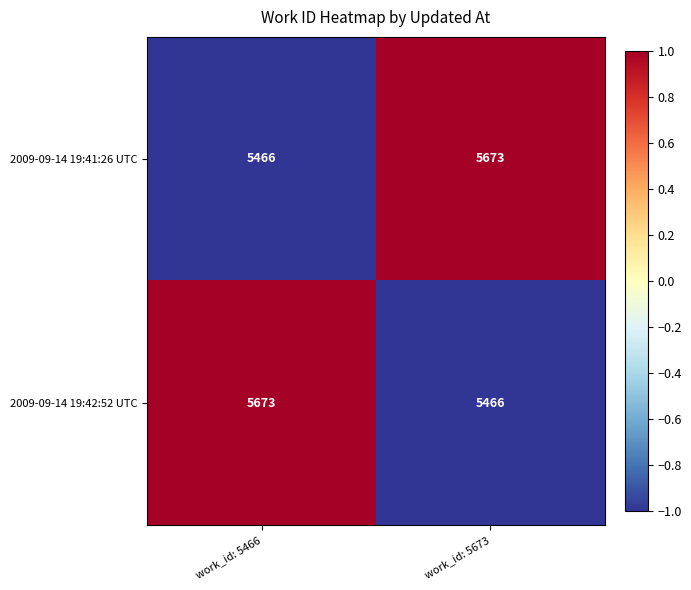

What is the spread (max minus min) of values at work_id: 5466?

207